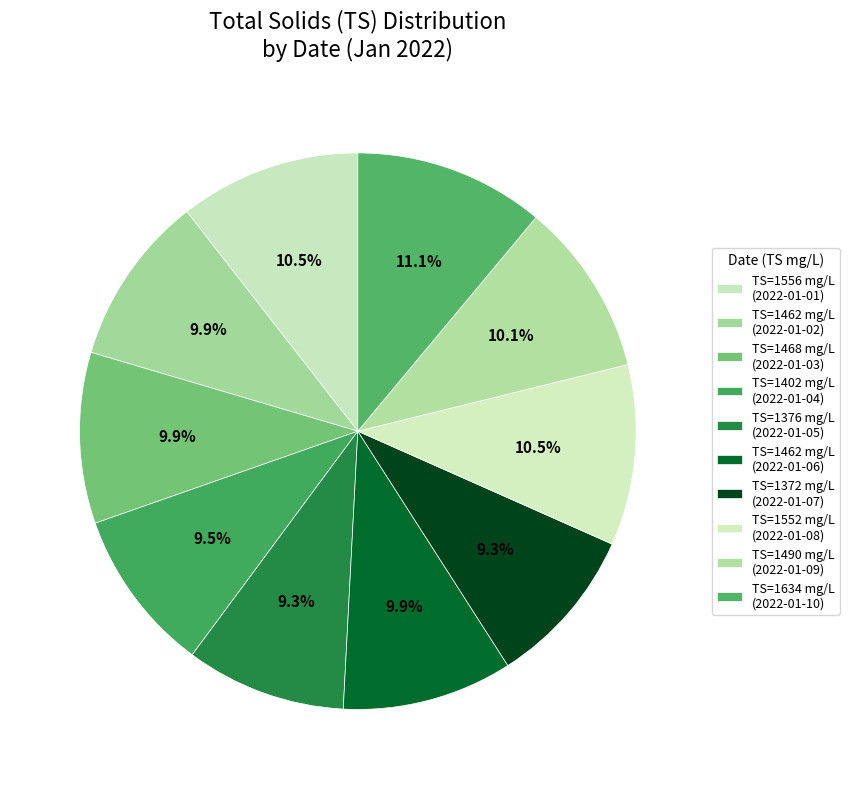

Count the number of slices in the pie.

10